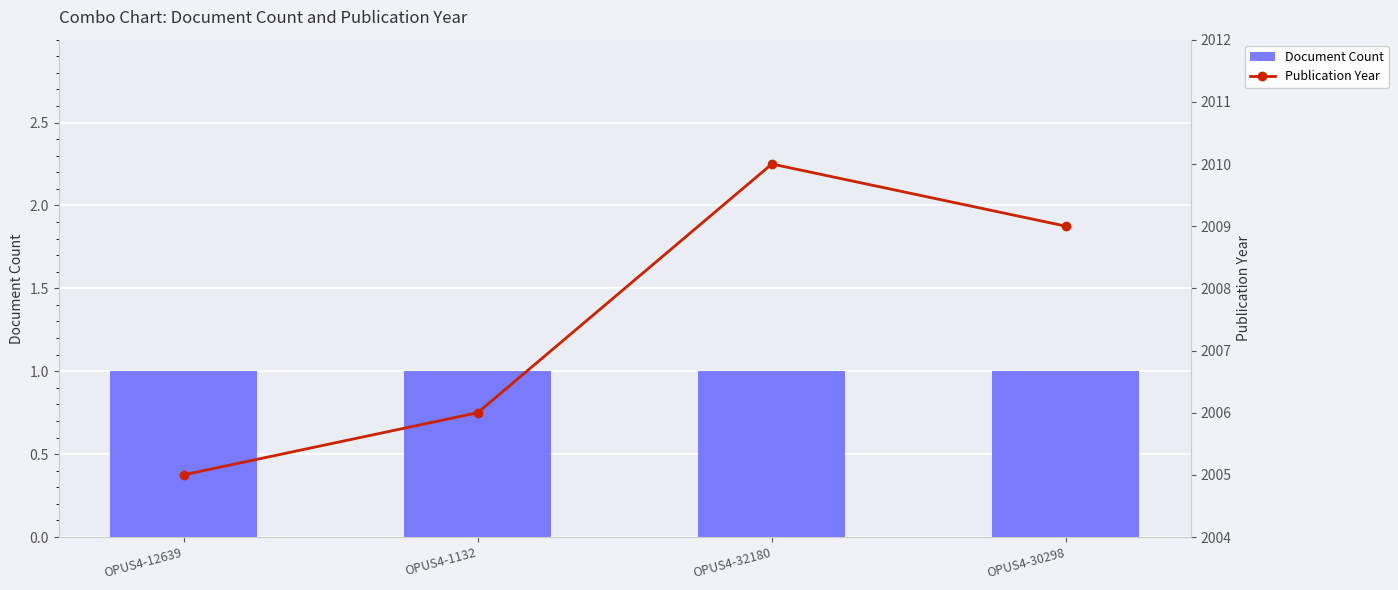

True or false: Publication Year has a value of 2761 at OPUS4-12639.

False